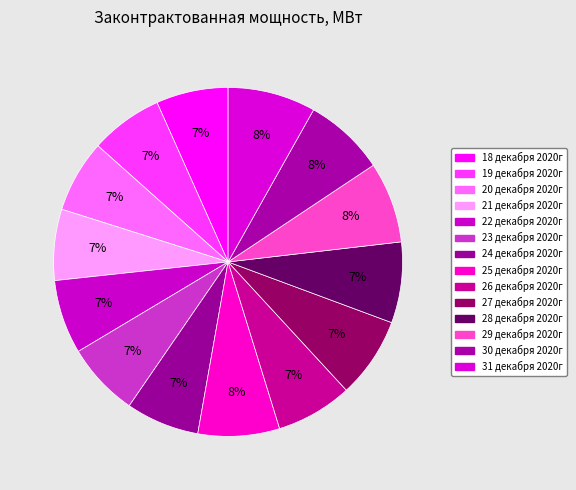

To the nearest percent, what is the difference between the largest and smallest slice percentages?

2%